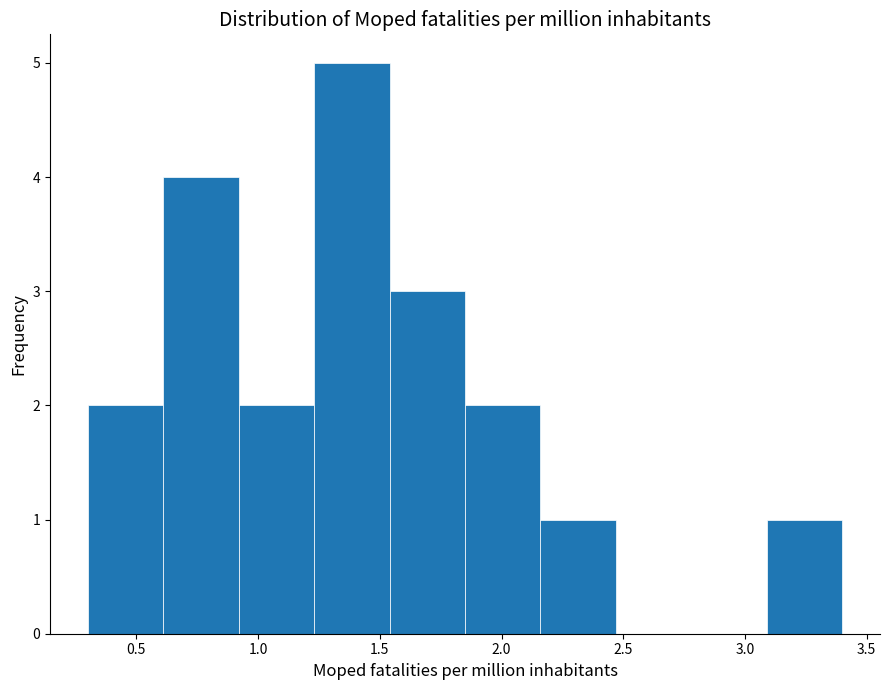

How tall is the bar that spans 0.61 to 0.92 on the x-axis? Neither the bar edges nor the heights are printed on the chart, so give them approximately, as read against the axes.

4